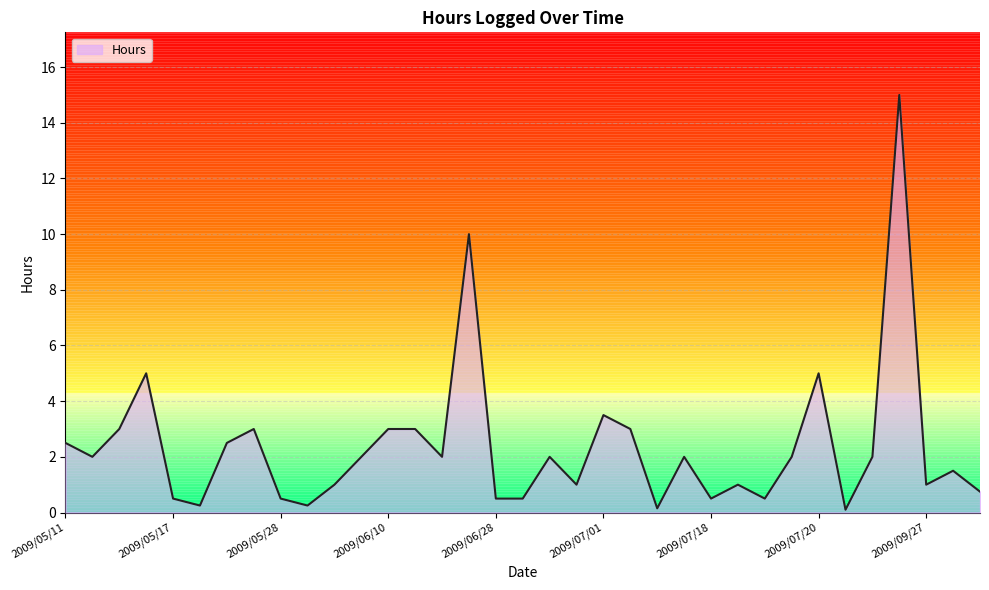

What is the difference between the maximum and minimum values?

14.9